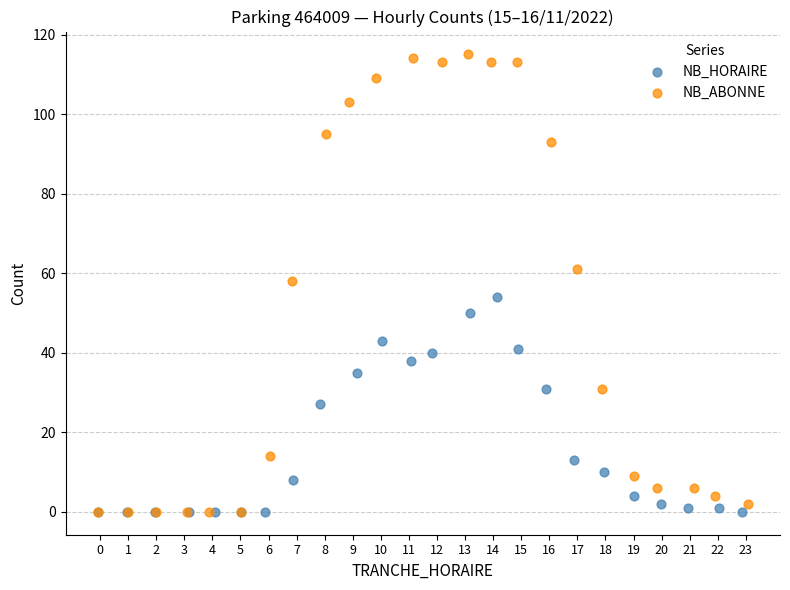

Which series reaches the maximum Y coordinate?

NB_ABONNE